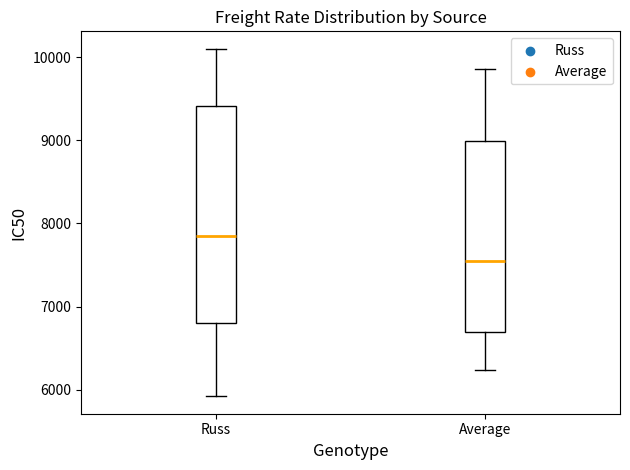

Reading left to right, transcribe this box plot: for each box, give where its median line is, the range the box spans, and where its two whiskers end, as read against the y-axis. The values are not printed on the chart, so give them approximately, as read against the axis.

Russ: median 7900, box 6800 to 9400, whiskers 5900 to 10100
Average: median 7500, box 6700 to 9000, whiskers 6200 to 9900